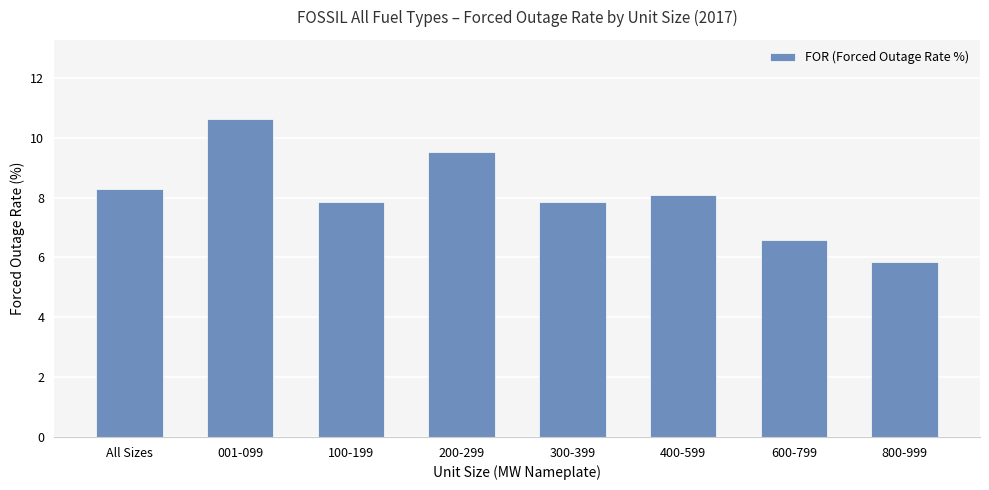

Approximately how many times larger is the value at 100-199 compared to 300-399?

1.0